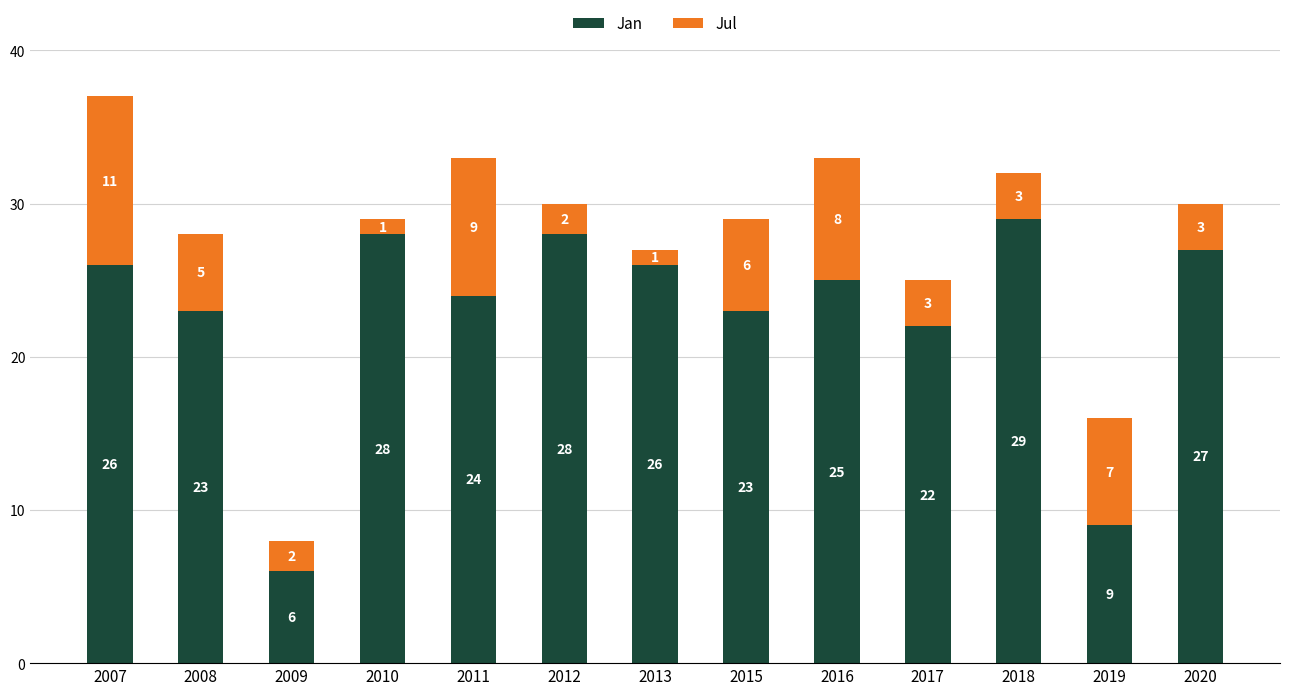

What is the total value across all series at 2007?

37